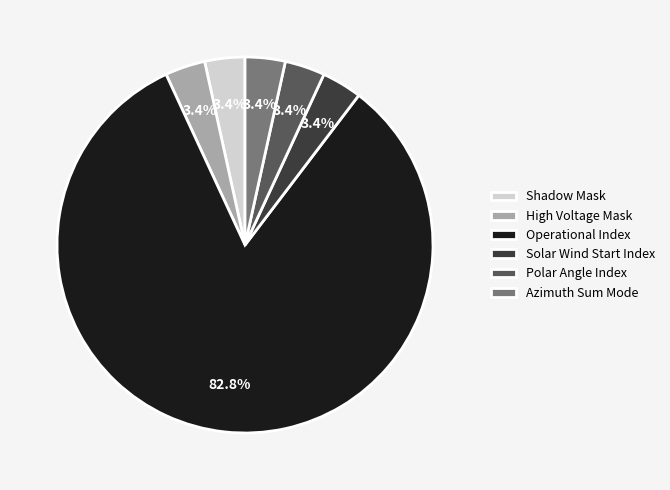

Which category accounts for the majority?

Operational Index